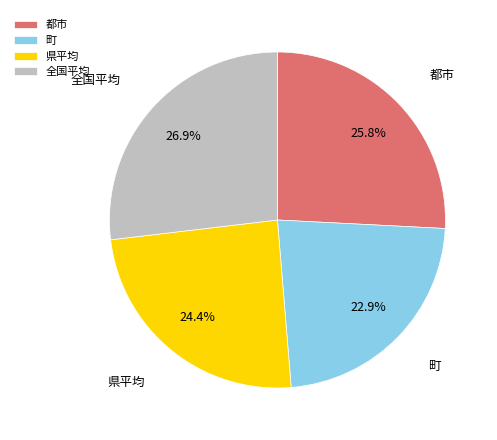

Count the number of slices in the pie.

4